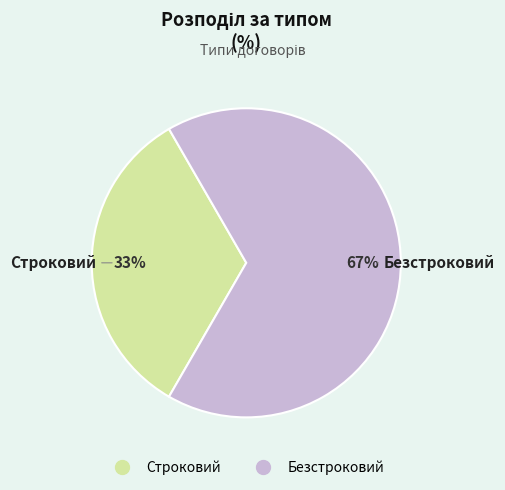

What is the ratio of the value at Строковий to the value at Безстроковий?

0.5